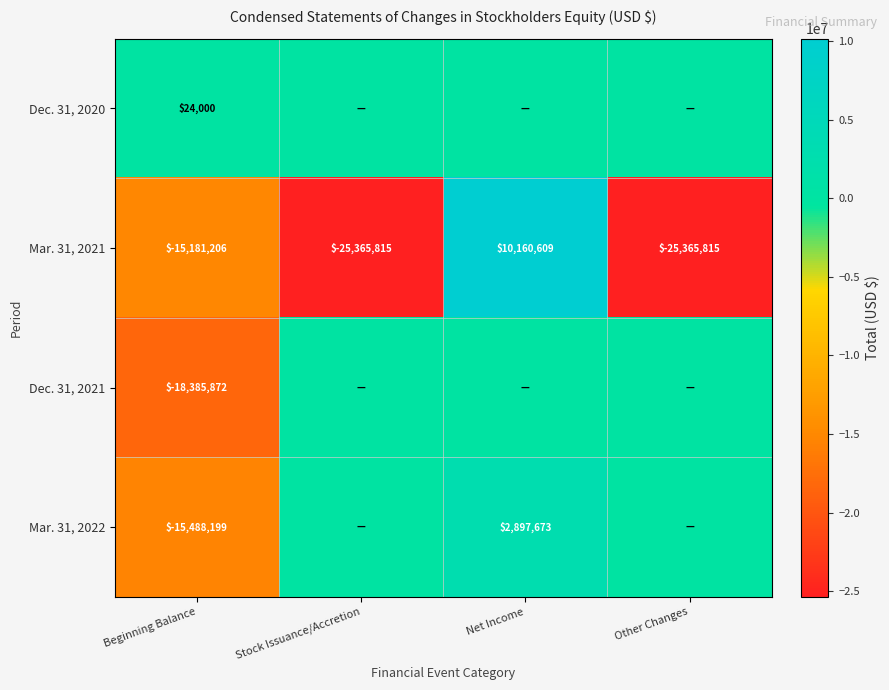

At which category does the chart reach its peak across all series?

Net Income